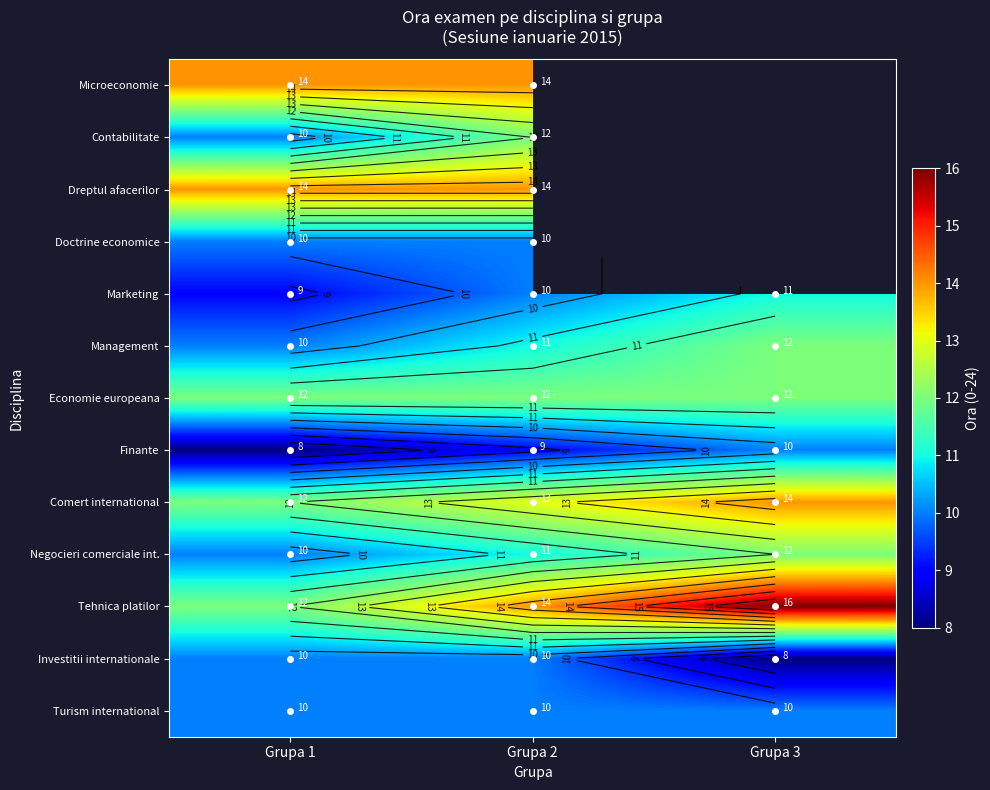

At which category is the sum across all series the highest?

Grupa 2